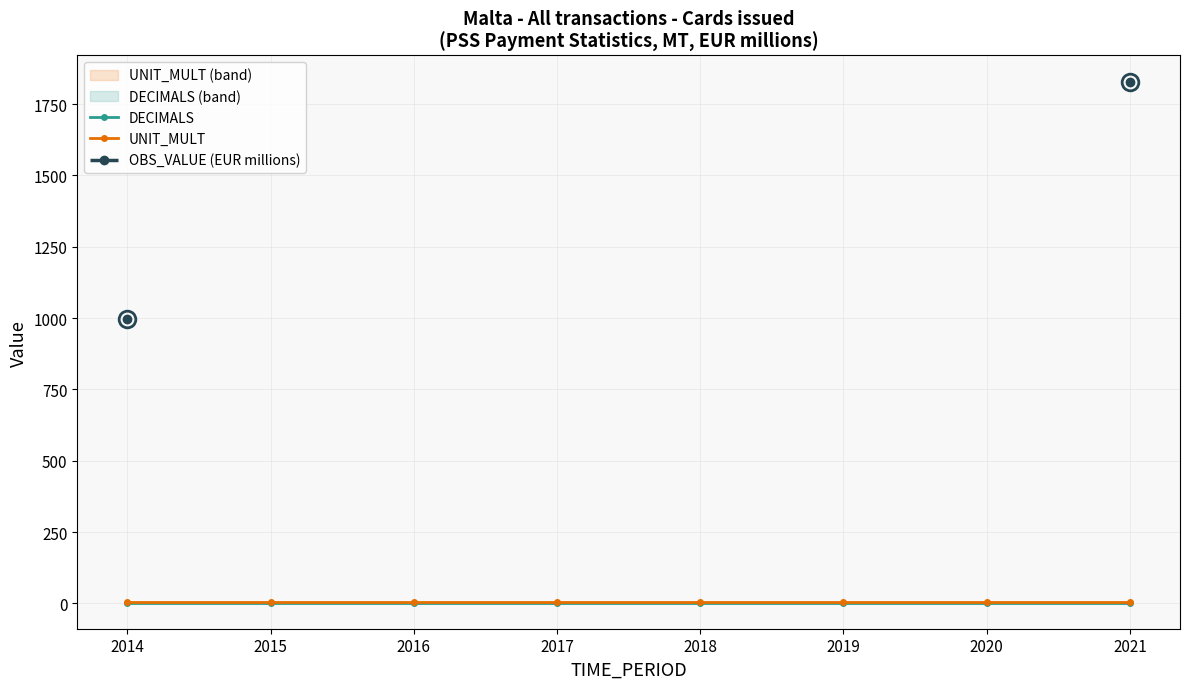

Is it true that UNIT_MULT equals 6.0 at 2018?

True